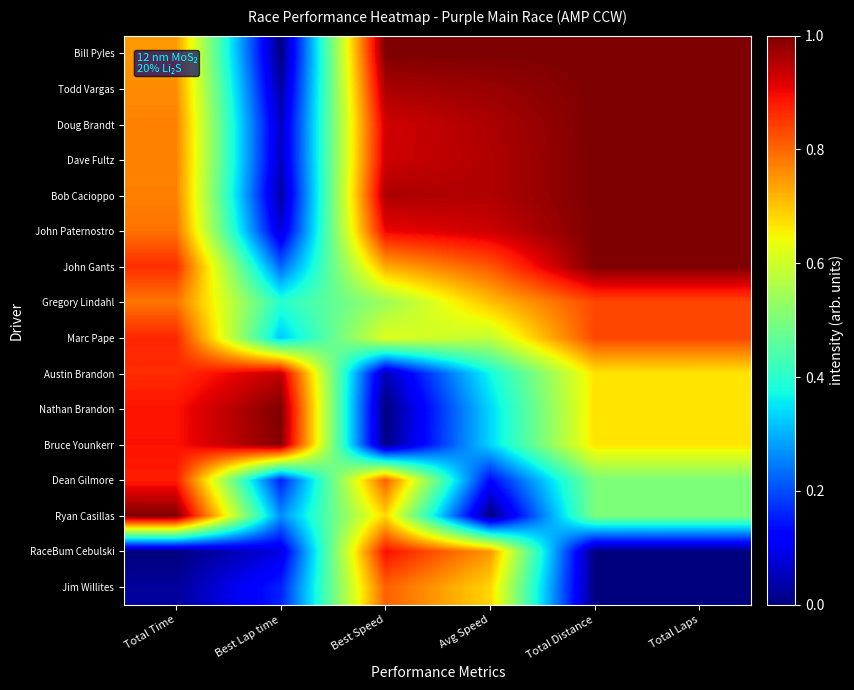

Rank the series by their maximum value, from highest to lowest.

Bill Pyles, Todd Vargas, Doug Brandt, Dave Fultz, Bob Cacioppo, John Paternostro, John Gants, Nathan Brandon, Ryan Casillas, Bruce Younkerr, Austin Brandon, RaceBum Cebulski, Dean Gilmore, Marc Pape, Gregory Lindahl, Jim Willites